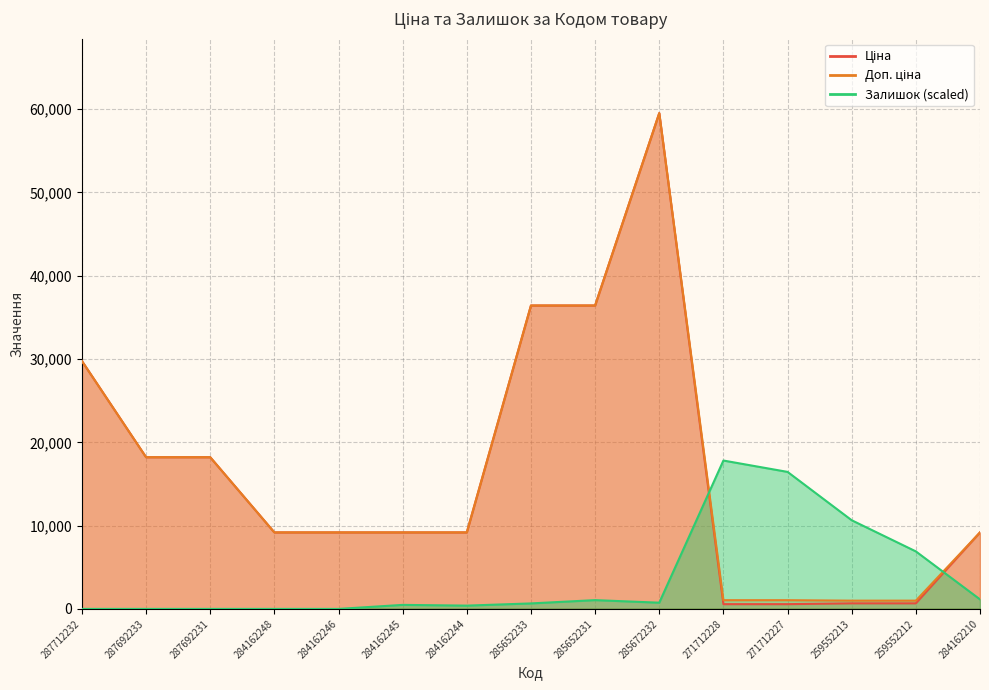

Is the value of Доп. ціна at 259552212 greater than the value of Залишок at 284162245?

Yes